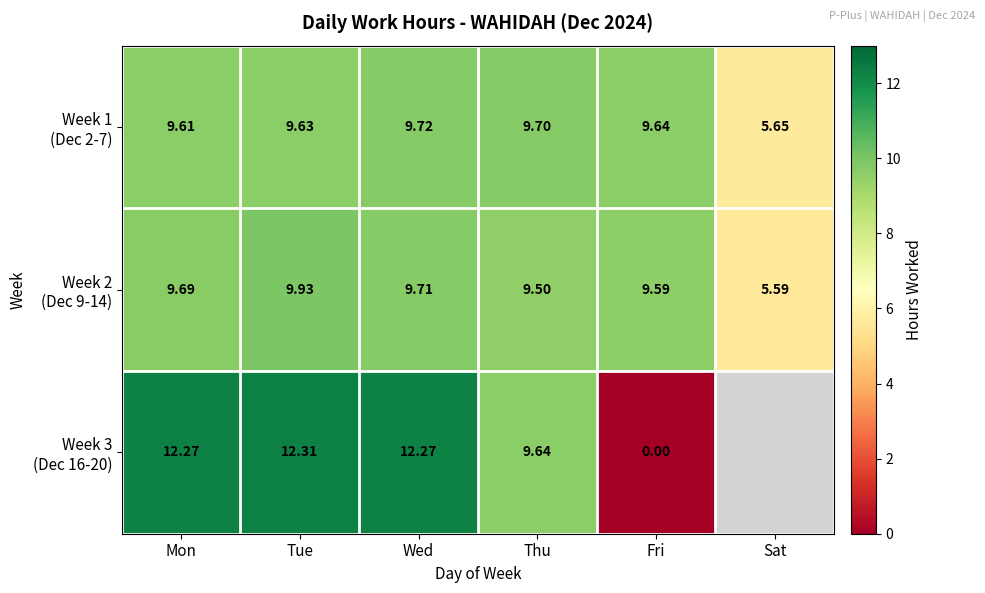

Which series has the largest range (max minus min)?

Week 3 (Dec 16-20)